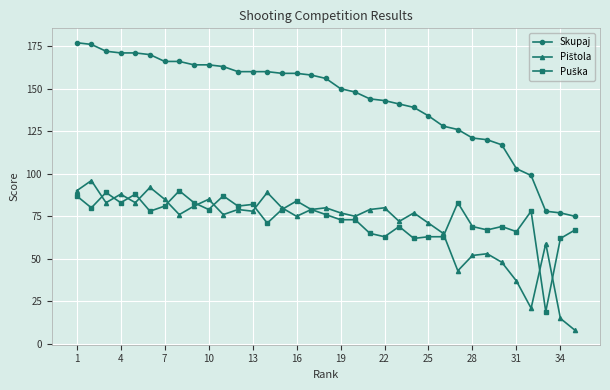

Count the number of data series in this chart.

3